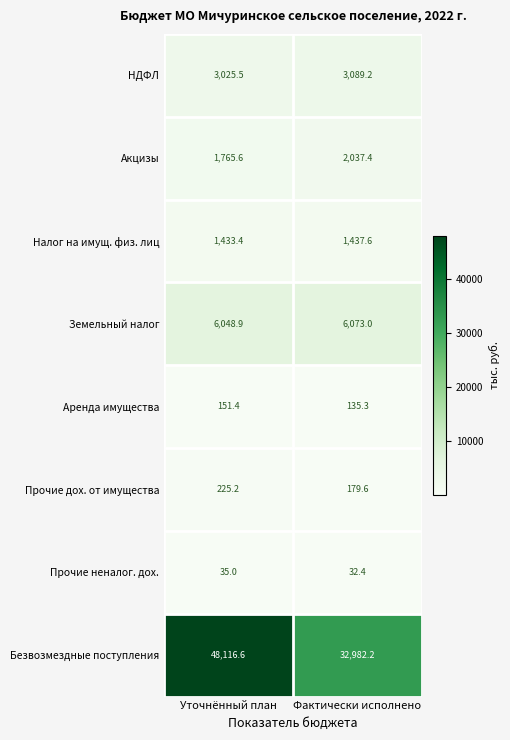

Which label corresponds to the largest value in the chart?

Уточнённый план